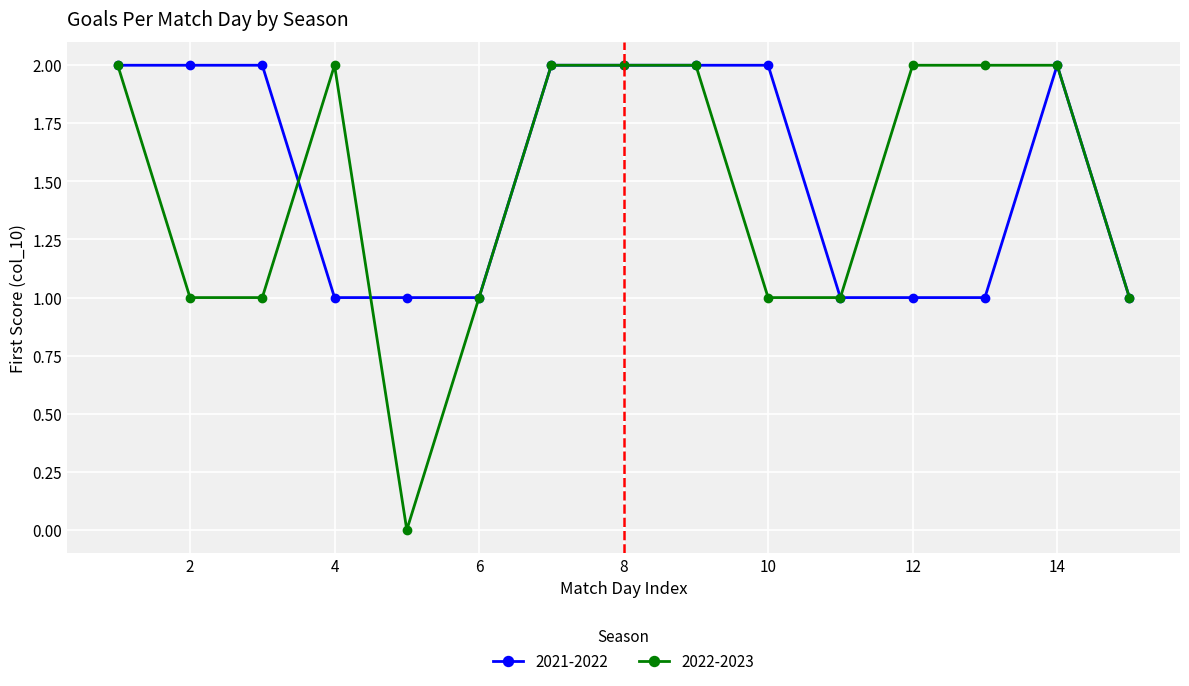

Reading left to right, transcribe all the data shown in this chart.

2021-2022: 2	2	2	1	1	1	2	2	2	2	1	1	1	2	1
2022-2023: 2	1	1	2	0	1	2	2	2	1	1	2	2	2	1